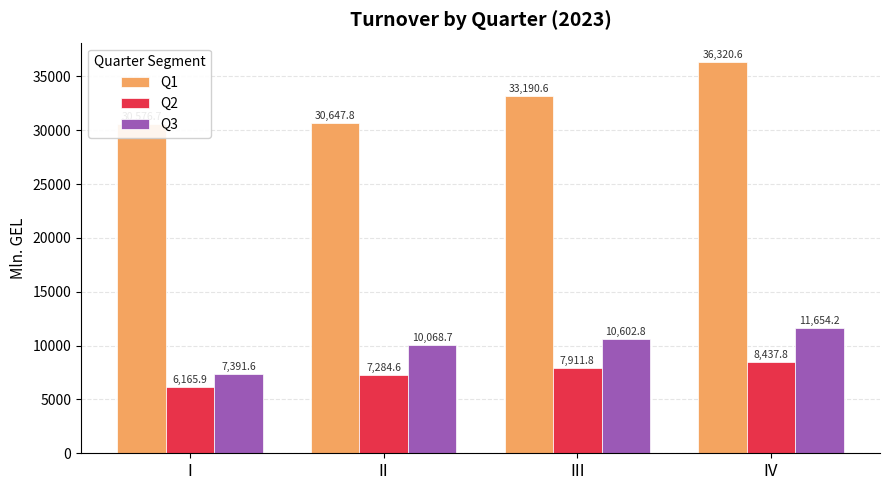

Reading left to right, what are all the values shown in this chart?

Q1: I=30576.7	II=30647.8	III=33190.6	IV=36320.6
Q2: I=6165.9	II=7284.6	III=7911.8	IV=8437.8
Q3: I=7391.6	II=10068.7	III=10602.8	IV=11654.2